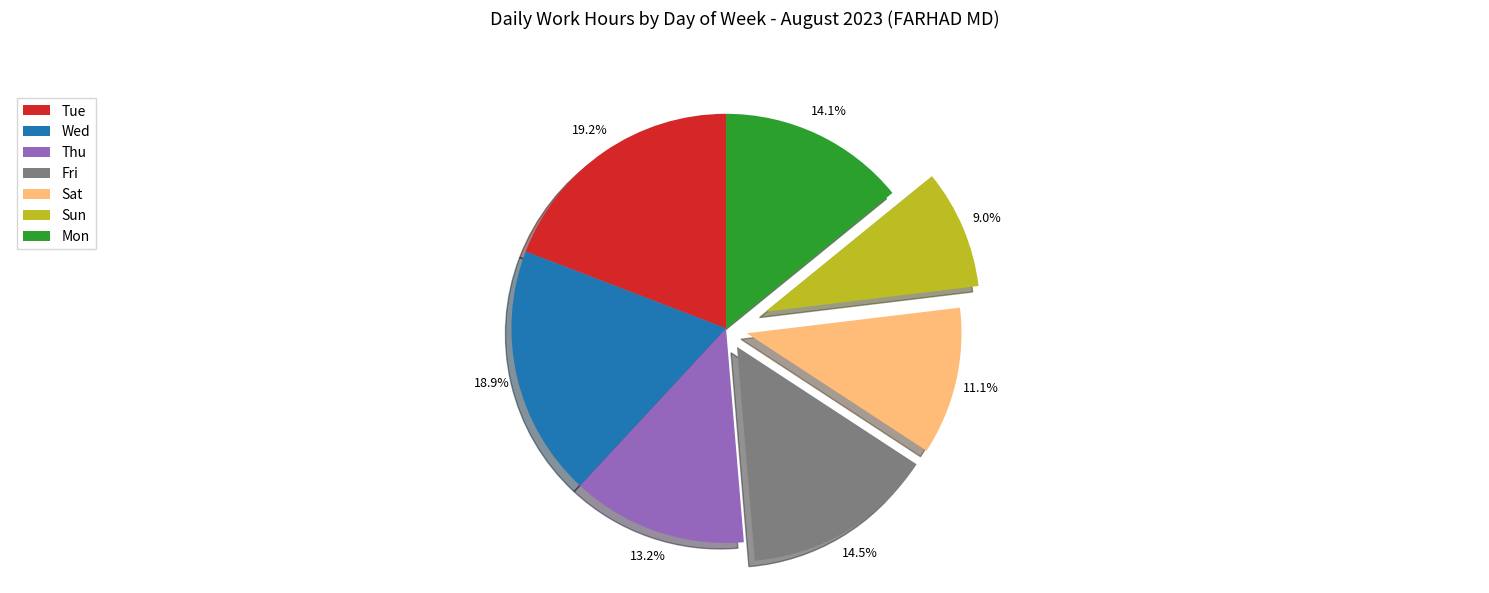

Which category has the smallest portion of the pie?

Sun